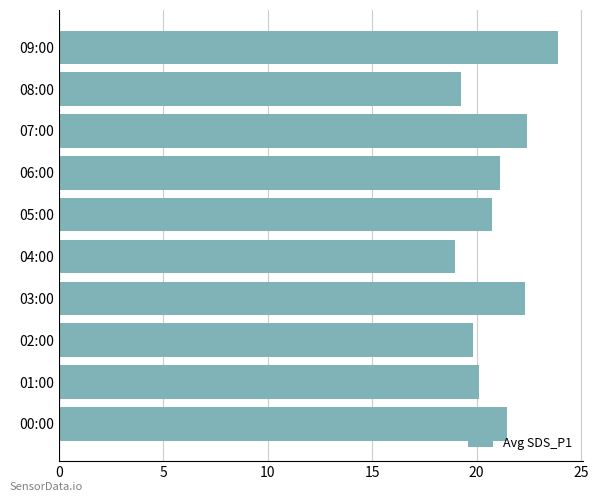

Which label corresponds to the largest value in the chart?

09:00